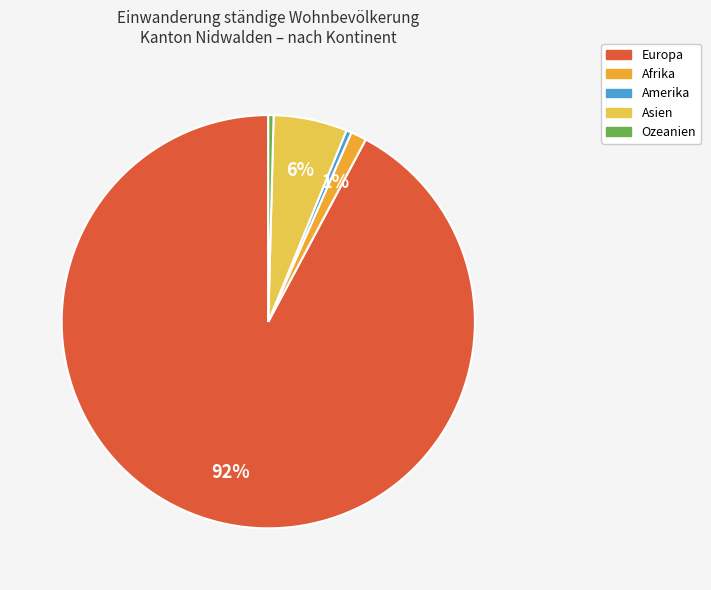

To the nearest percent, what percentage of the pie is Asien?

6%